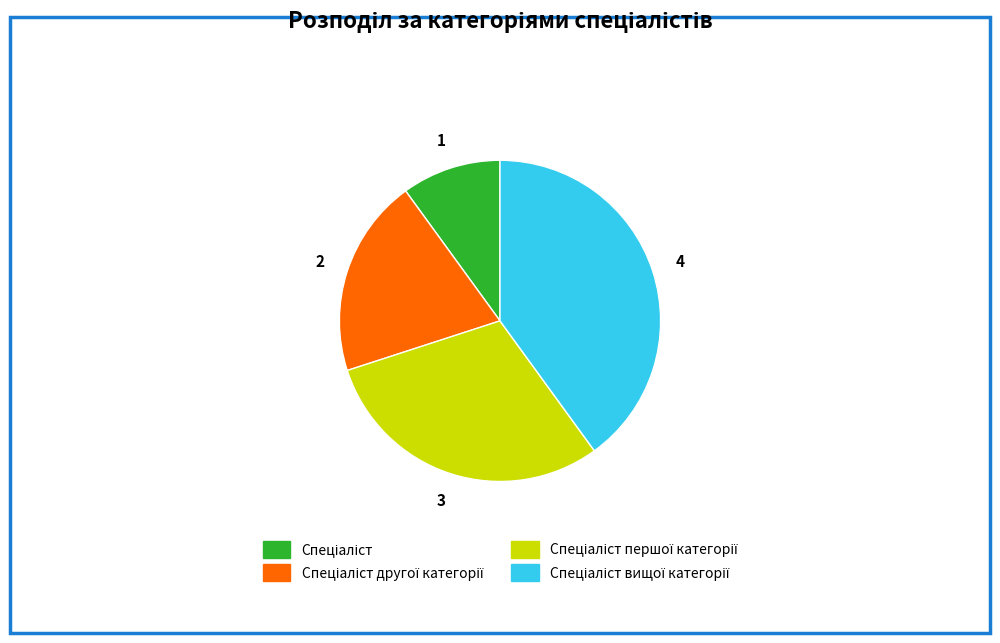

Is there any slice that represents more than half of the pie?

No